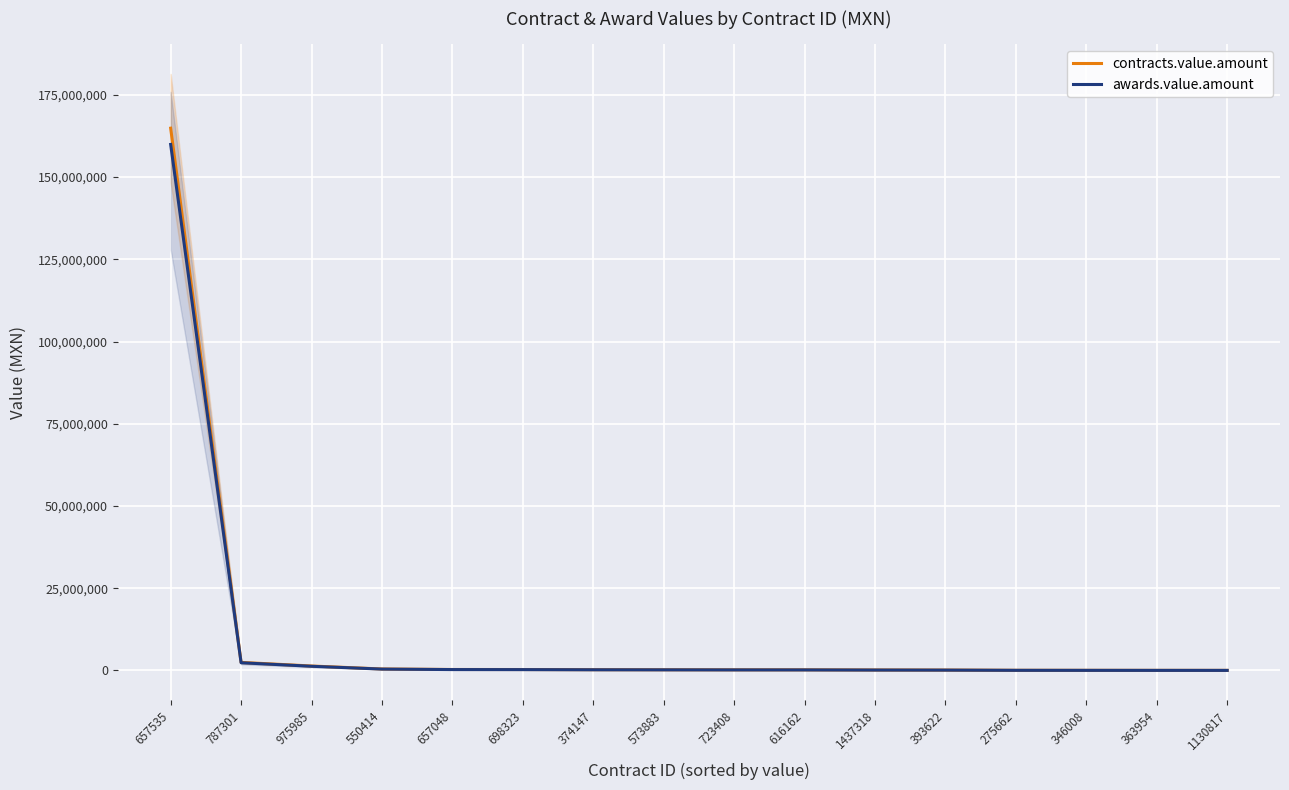

Reading left to right, extract all data points from this chart.

contracts.value.amount: 657535=164882250.0	787301=2453292.0	975985=1353296.5	550414=447908.0	657048=294621.0	698323=281630.0	374147=232900.0	573883=213390.0	723408=195000.0	616162=190946.3	1437318=147114.7	393622=123330.0	275662=48050.0	346008=37856.6	363954=28000.0	1130817=23950.0
awards.value.amount: 657535=159935782.5	787301=2342893.9	975985=1272098.7	550414=414314.9	657048=268105.1	698323=252058.9	374147=204952.0	573883=184582.4	723408=165750.0	616162=159440.2	1437318=120634.0	393622=99280.6	275662=37959.5	346008=29338.9	363954=21280.0	1130817=17842.8